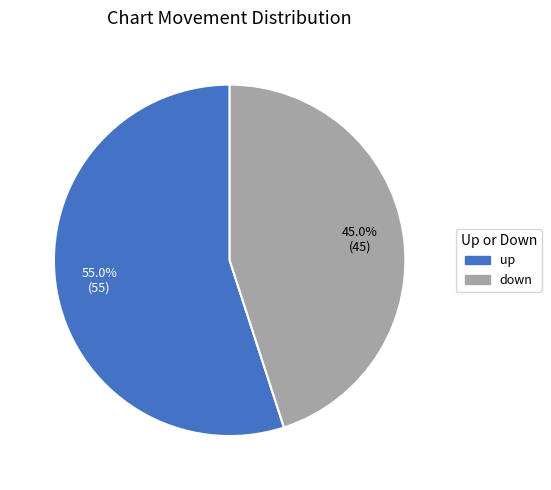

To the nearest percent, what is the average slice percentage?

50%